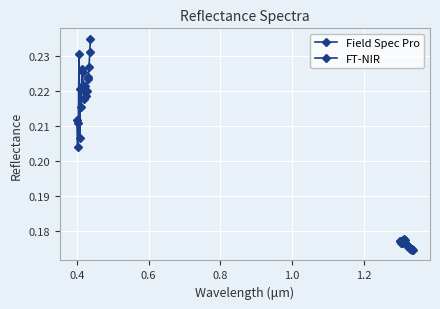

Which series has the largest total across all categories?

Field Spec Pro